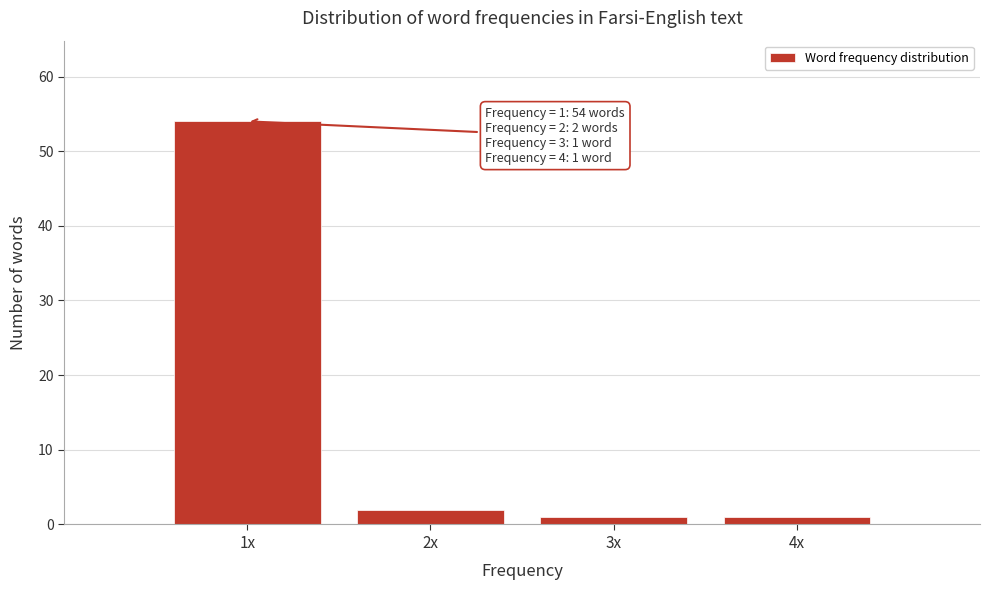

Reading left to right, transcribe all the data shown in this chart.

1x=54	2x=2	3x=1	4x=1